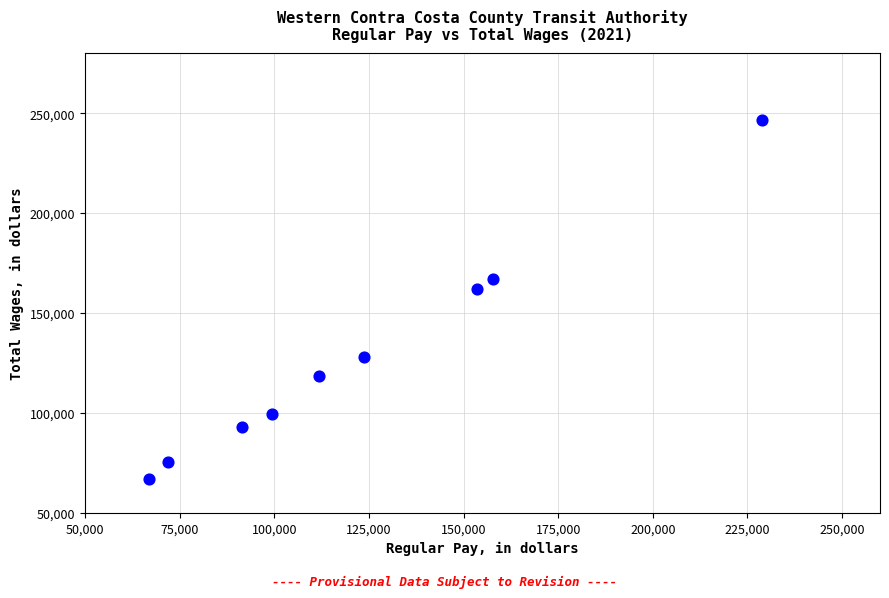

What Y value in the scatter plot is closest to 156727?

161933